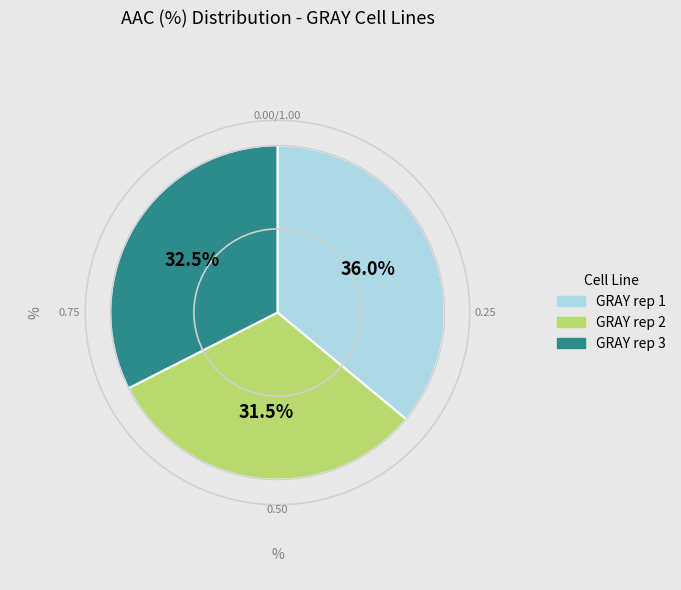

How many slices are in this pie chart?

3